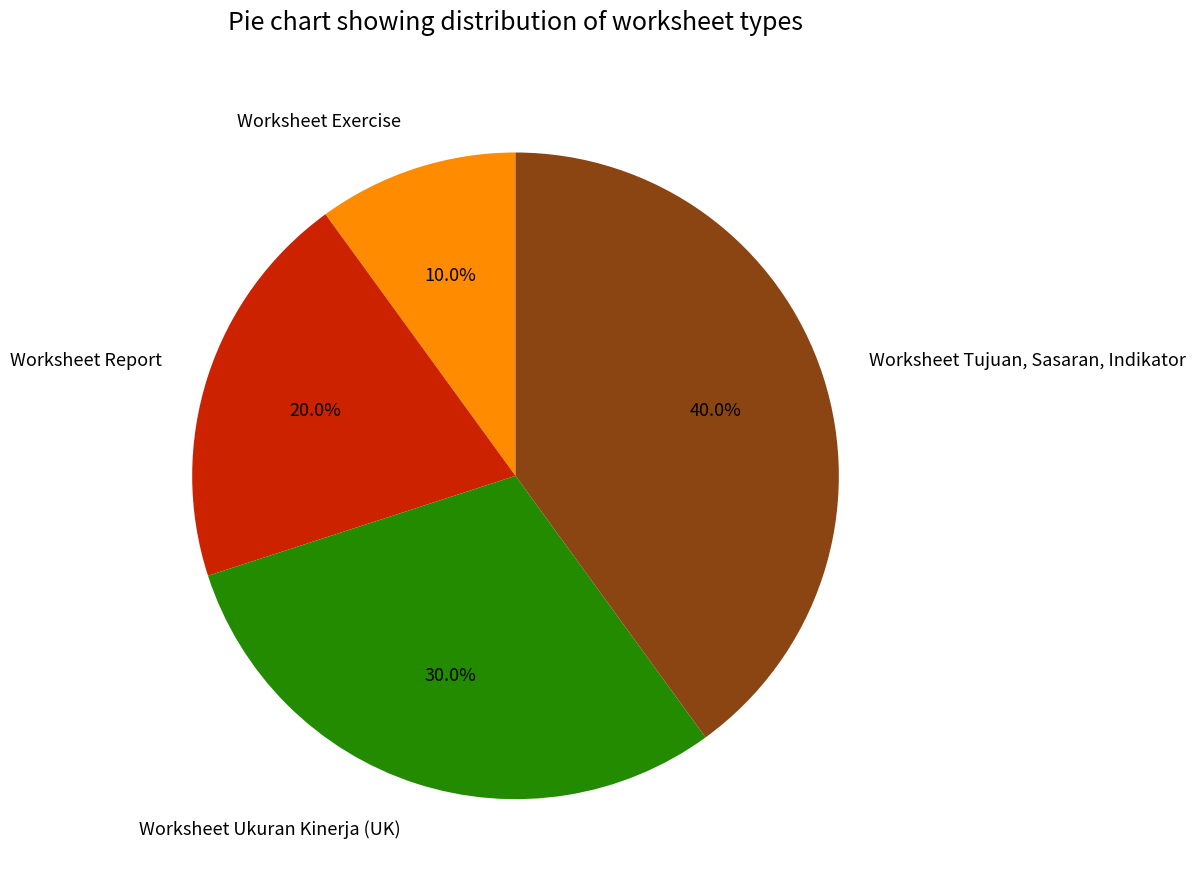

To the nearest percent, what percentage of the pie is Worksheet Ukuran Kinerja (UK)?

30%